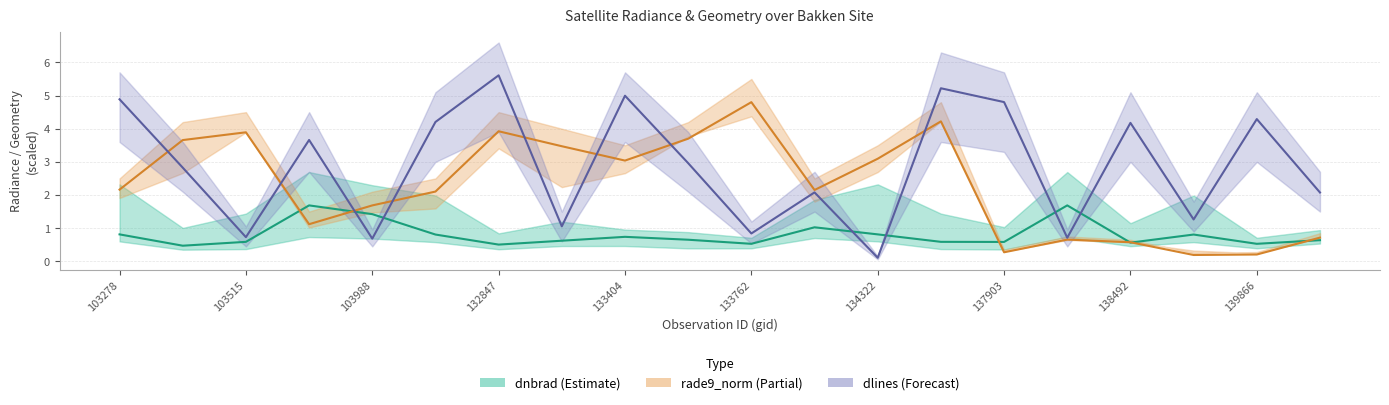

What is the minimum value for rade9_norm median?

0.2